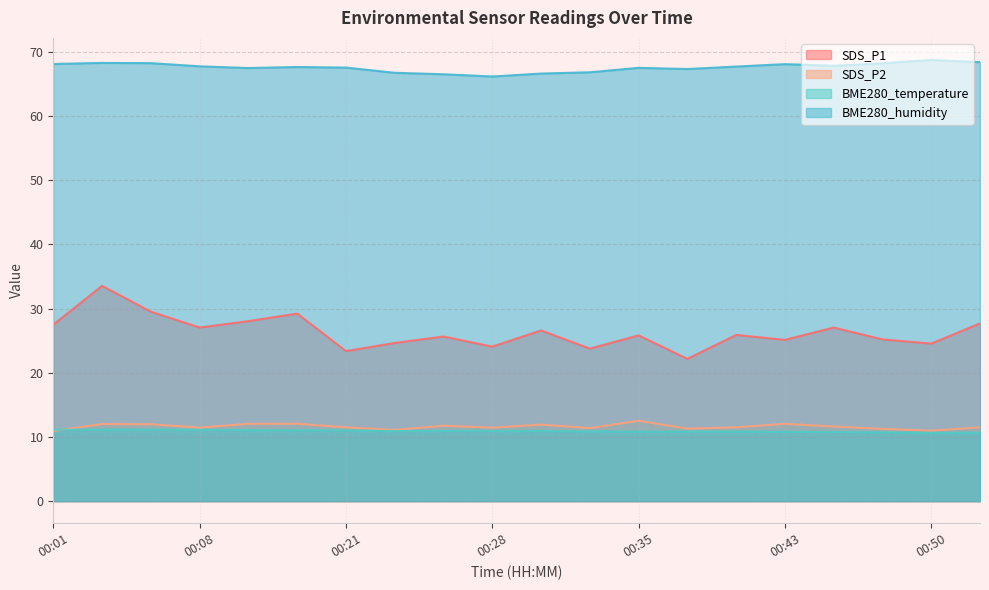

At which label is BME280_temperature closest to 10?

00:50